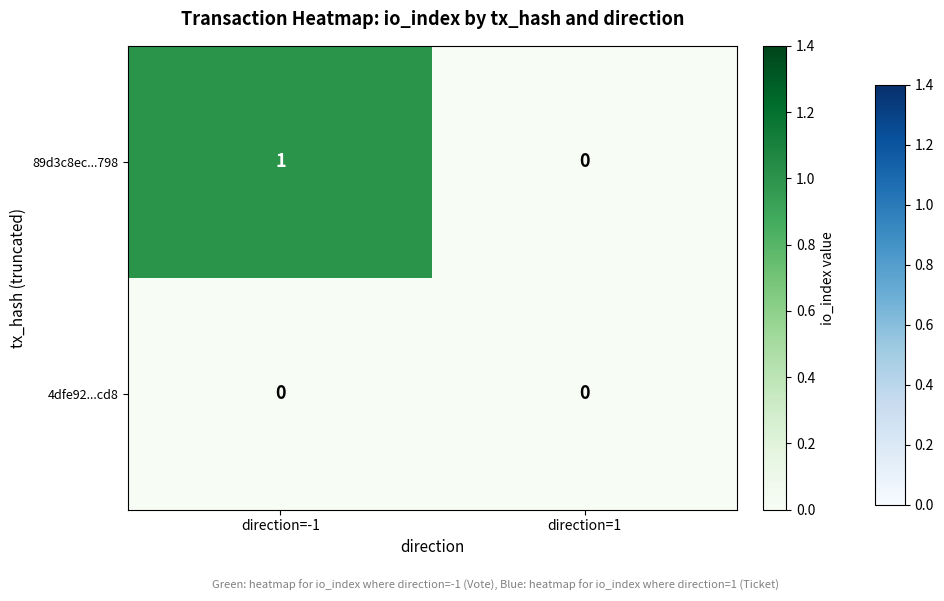

How many series are shown in this chart?

2